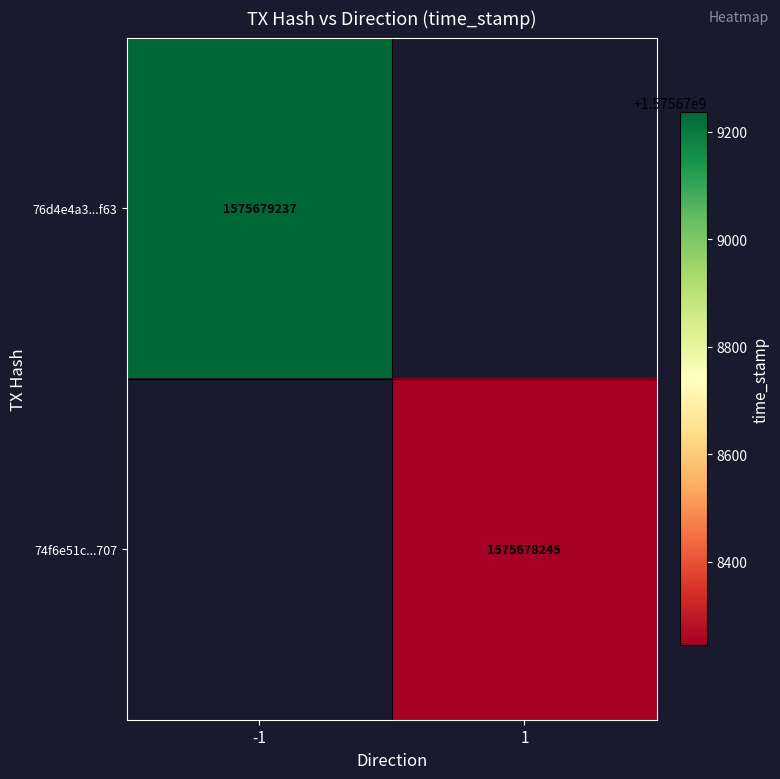

Between direction and time_stamp, which series saw the biggest shift?

76d4e4a3bafae74f4cc7c6f9d75122343927f63